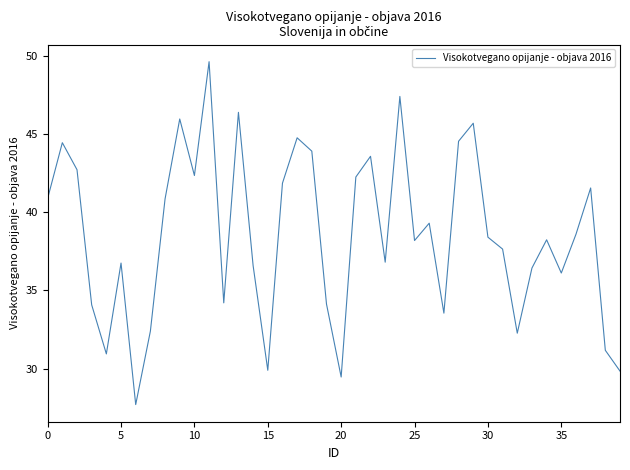

What is the maximum value shown in the chart?

49.6